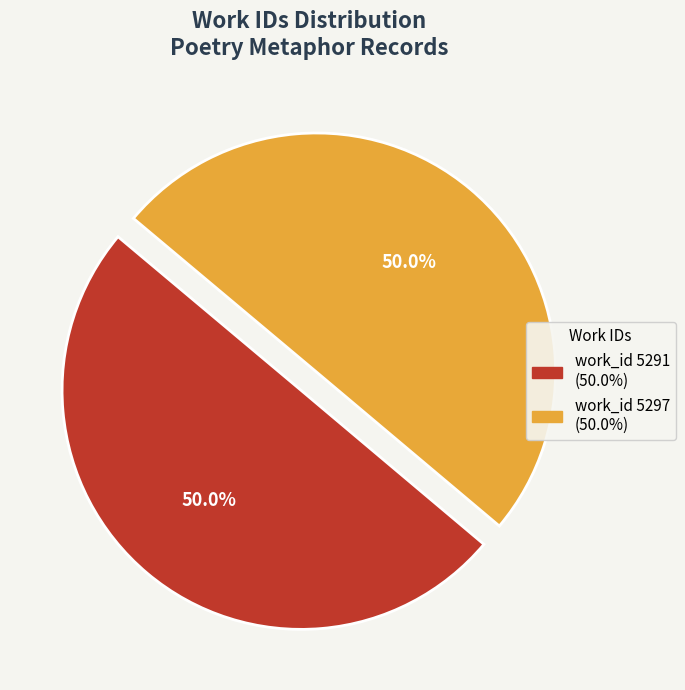

To the nearest percent, what portion does work_id 5297 represent?

50%